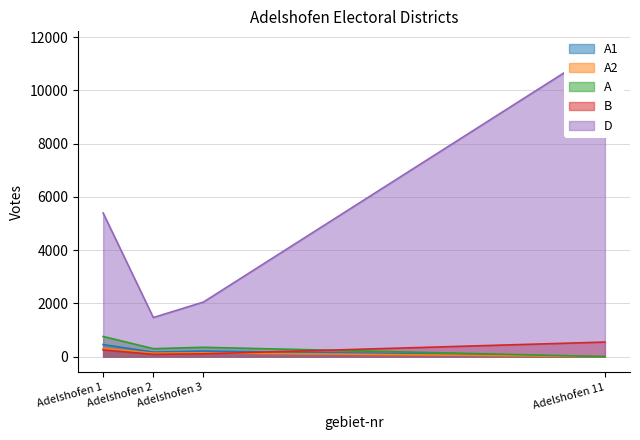

Where is A nearest to the value 378?

Adelshofen 3